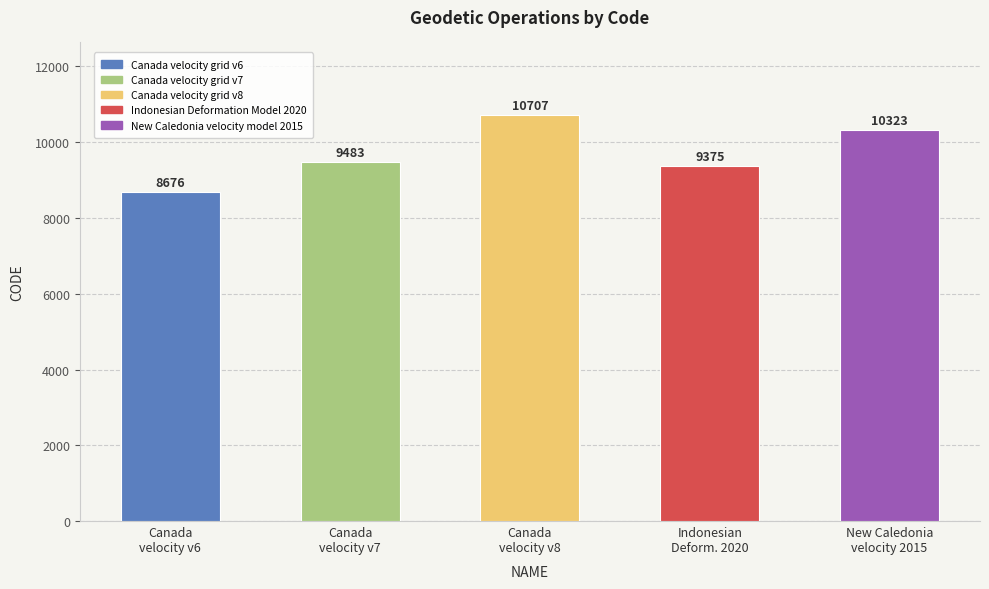

Reading right to left, list all the values displayed in this chart.

New Caledonia velocity model 2015=10323	Indonesian Deformation Model 2020=9375	Canada velocity grid v8=10707	Canada velocity grid v7=9483	Canada velocity grid v6=8676